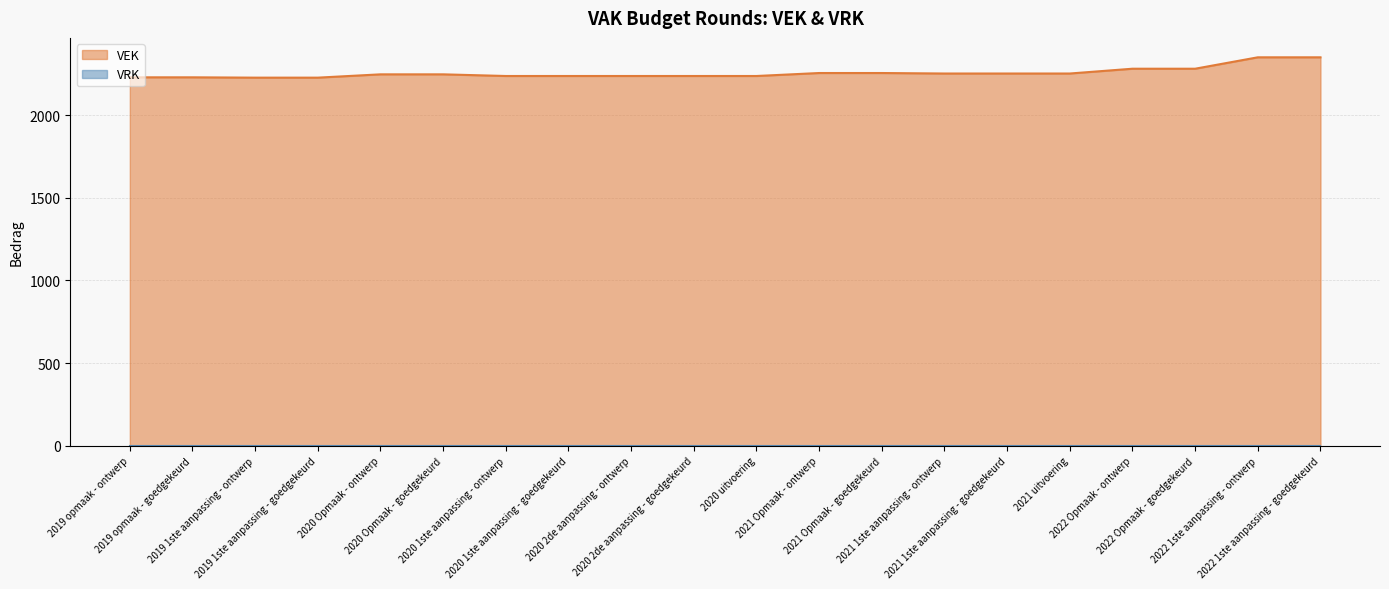

Does the chart display data point markers on the line(s)?

No